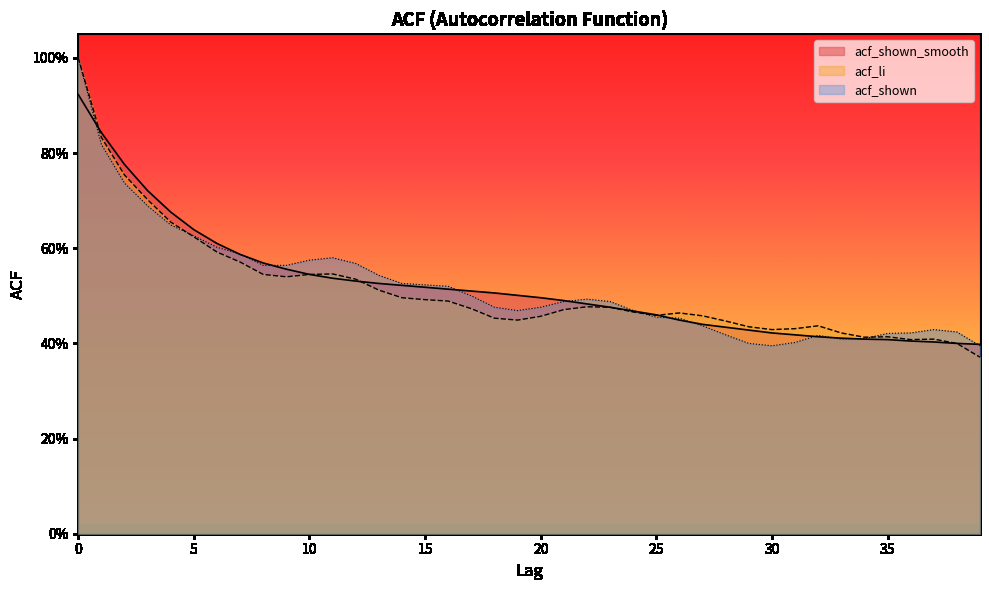

The value of acf_shown_smooth at 10 is 0.5. True or false?

True